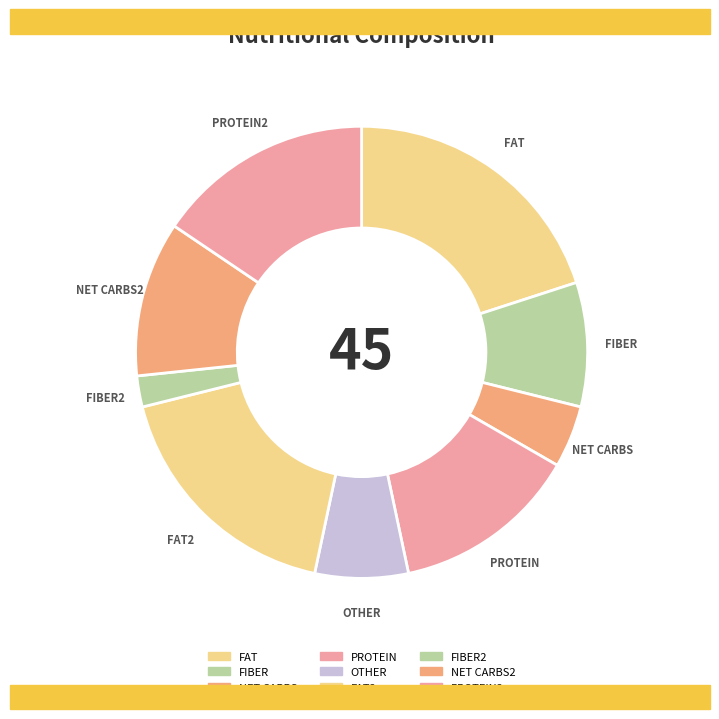

The FIBER2 slice represents 2% of the pie. True or false?

True